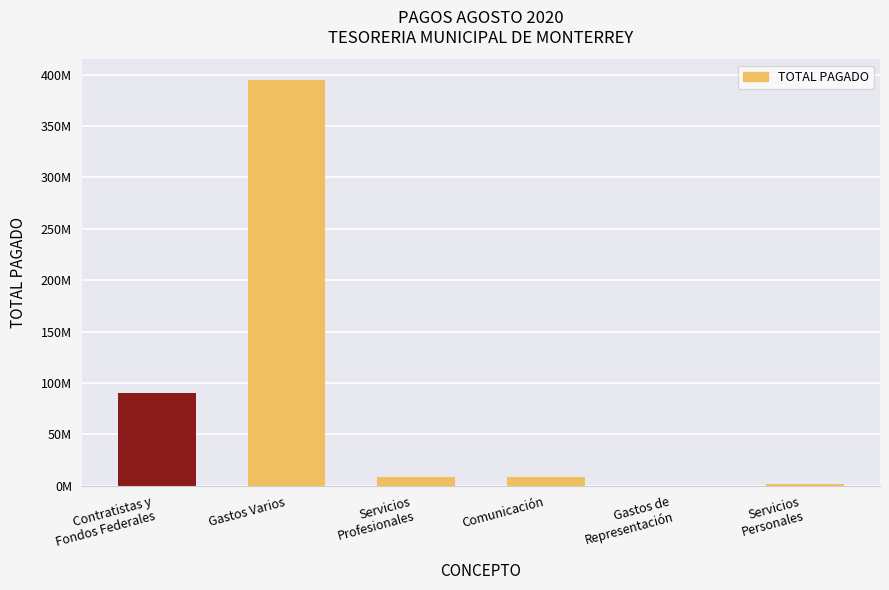

What is the label of the 3rd bar from the right?

Comunicación